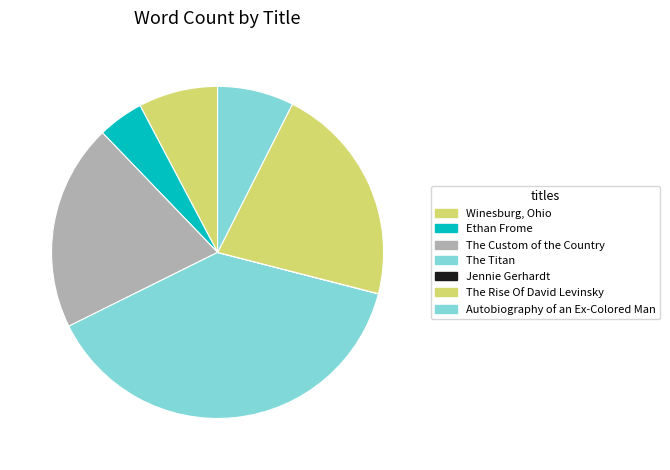

Combined, what portion of the pie is The Rise Of David Levinsky and The Custom of the Country?

41.7%